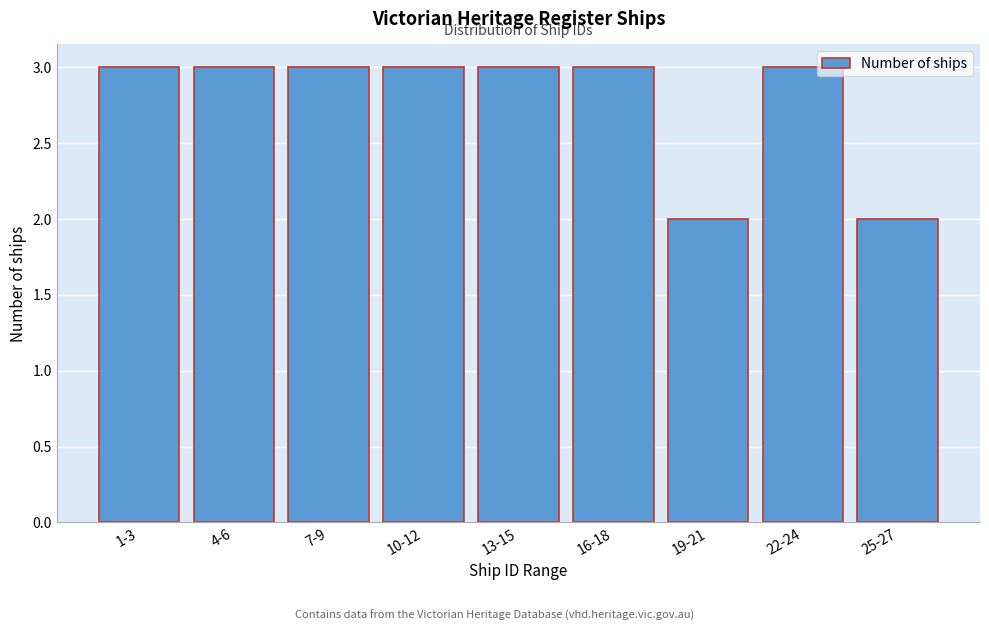

Reading left to right, list all the values displayed in this chart.

3	3	3	3	3	3	2	3	2